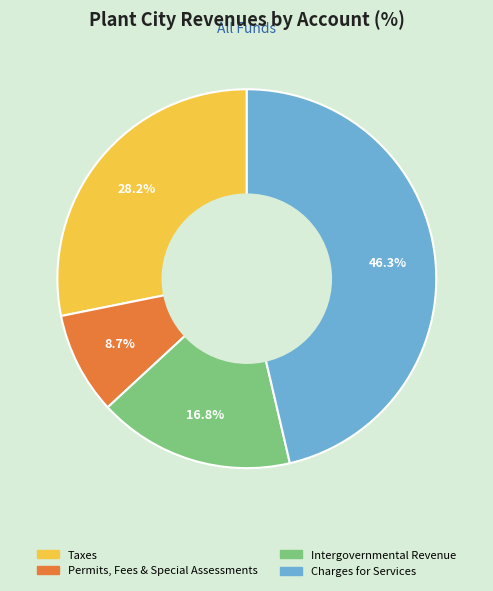

Does Charges for Services represent more than half of the total?

No